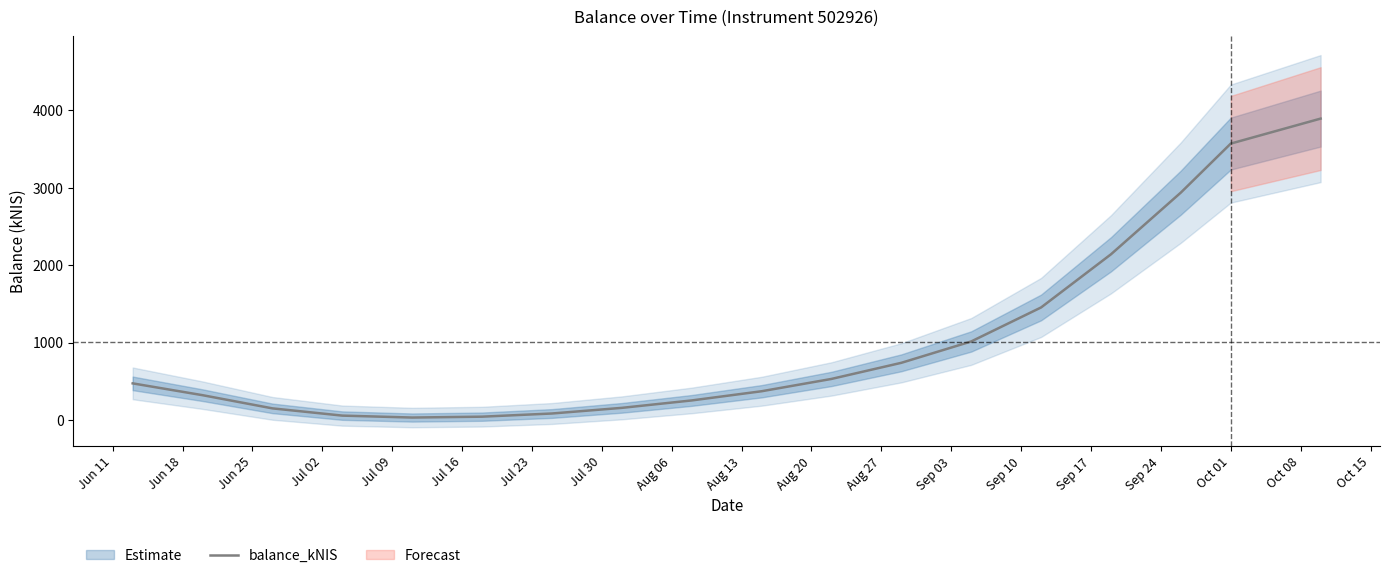

Reading left to right, transcribe all the data shown in this chart.

472.7	320.0	149.7	56.1	31.3	42.5	83.4	156.2	252.2	370.8	530.0	738.1	1014.1	1453.4	2140.0	2937.2	3570.0	3892.7